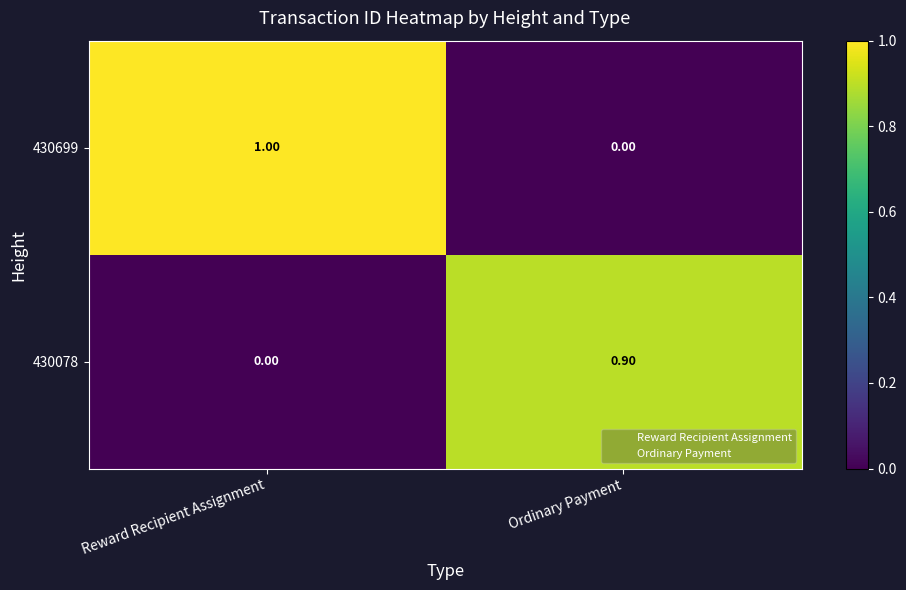

Which series has the largest total across all categories?

430699